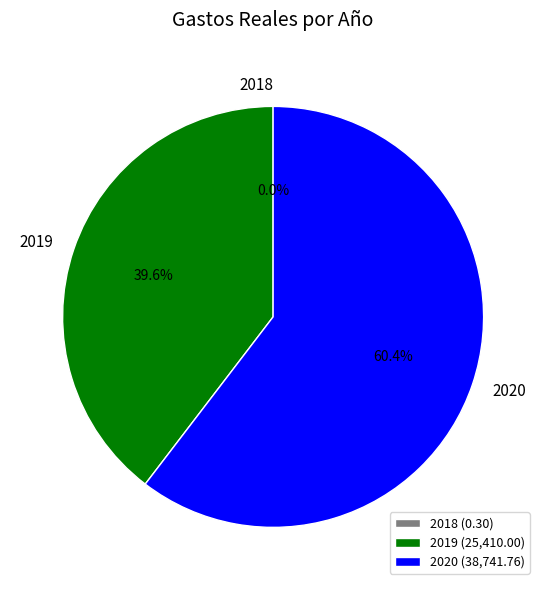

Which has a higher value, 2019 or 2020?

2020